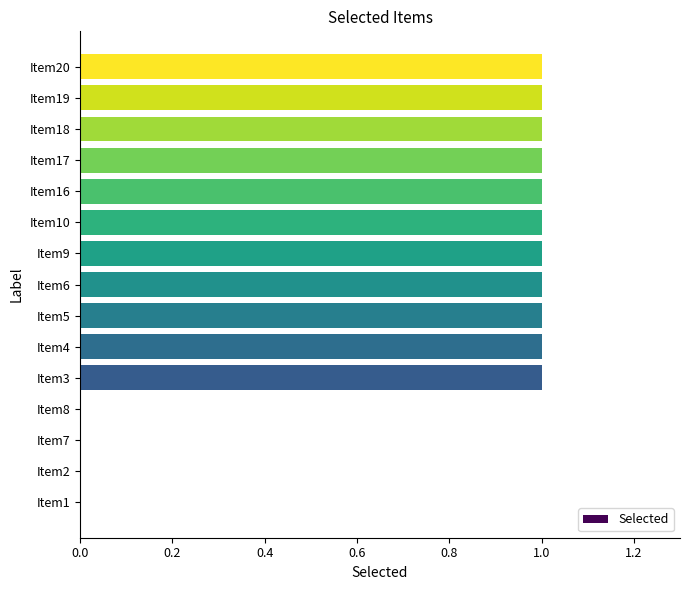

What is the sum of all values?

11